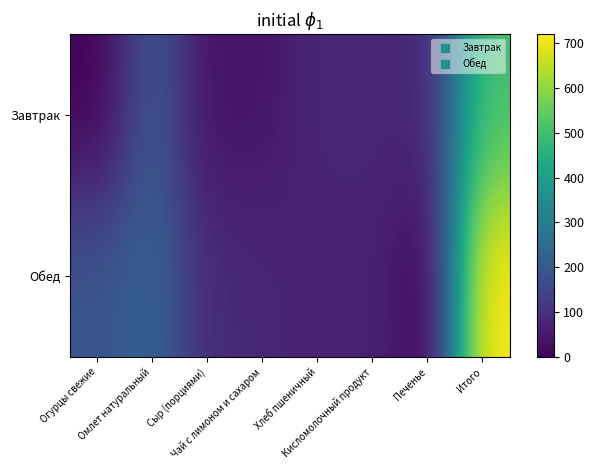

Between Огурцы свежие and Чай с лимоном и сахаром, which series saw the biggest shift?

Обед